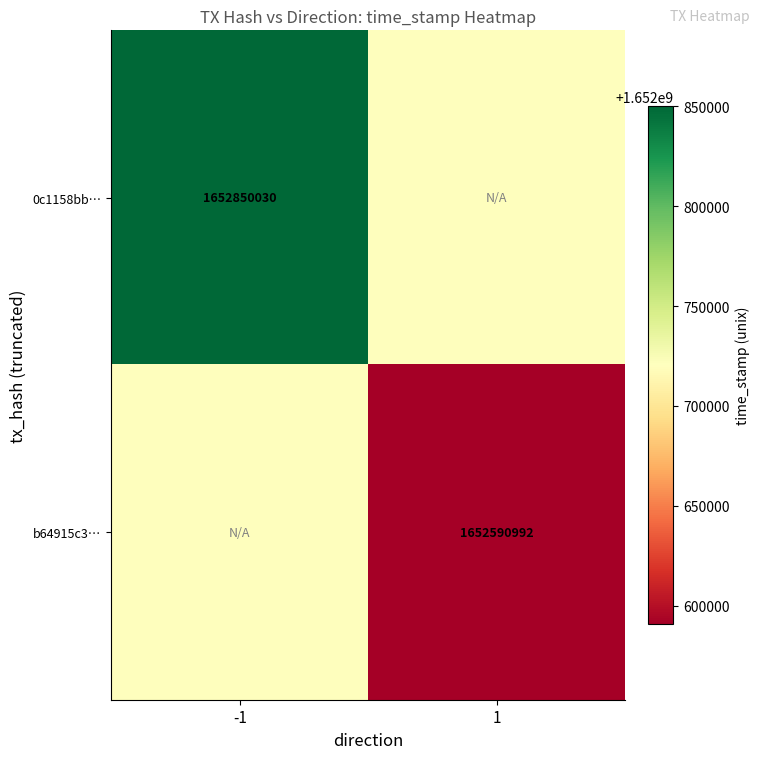

The value of b64915c3… at 1 is 823458200. True or false?

False